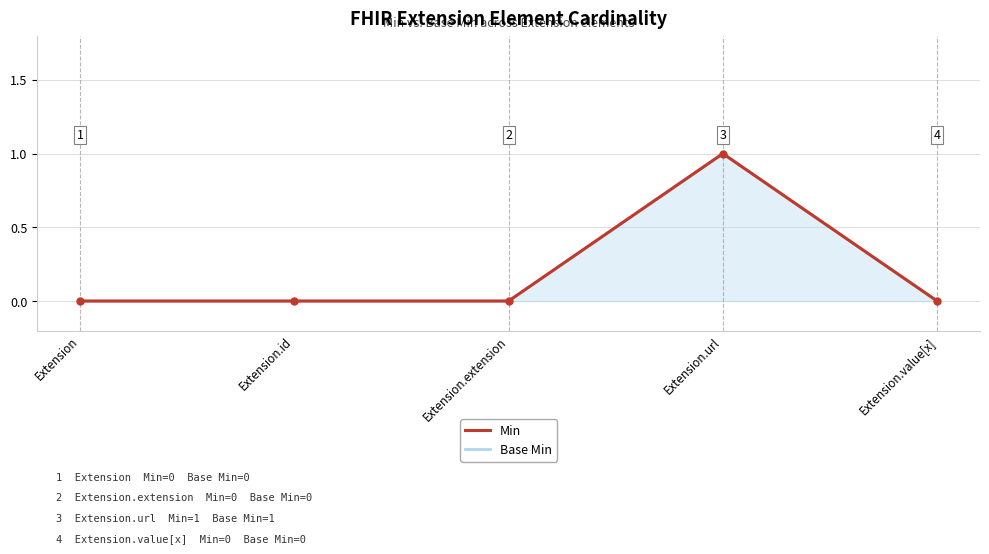

Reading left to right, extract all data points from this chart.

Min: 0	0	0	1	0
Base Min: 0	0	0	1	0